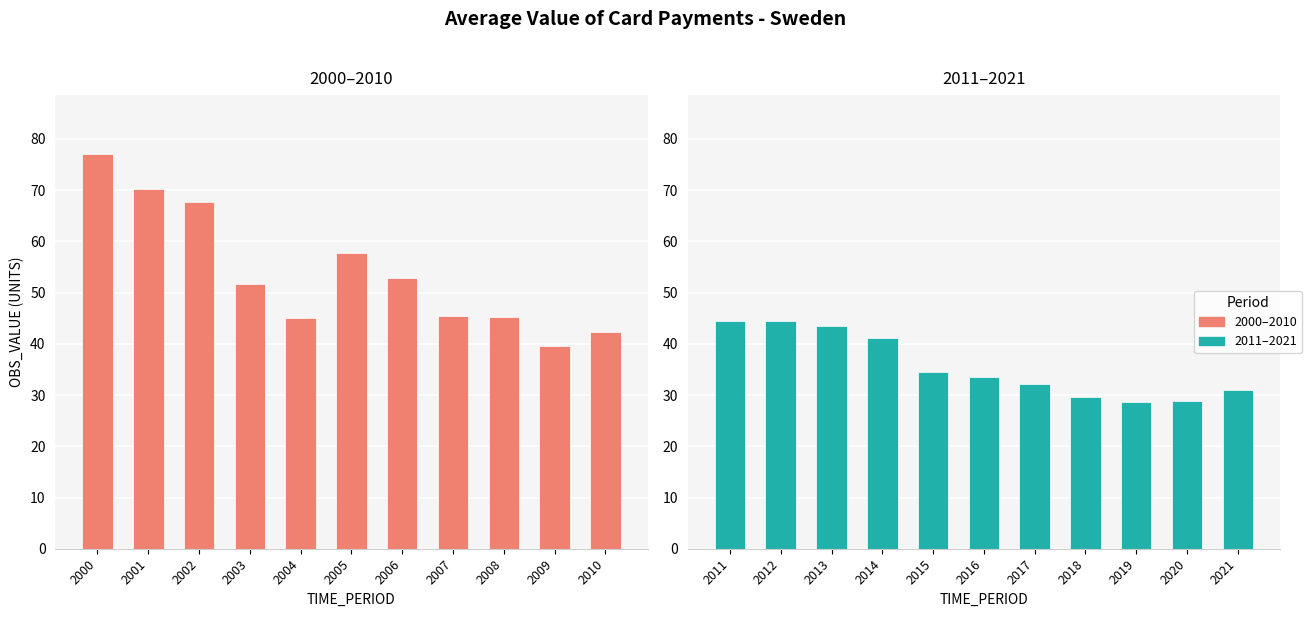

List the series in order of their overall mean, lowest first.

2011–2021, 2000–2010